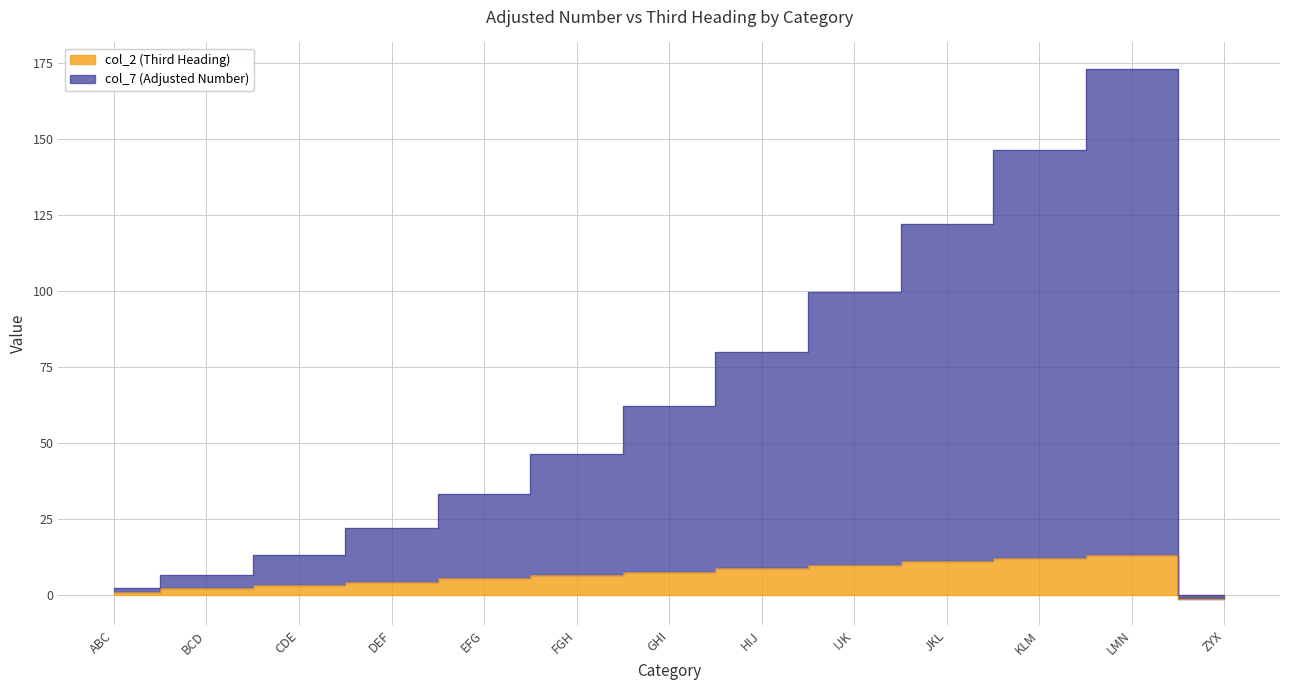

What position from the right is HIJ?

6